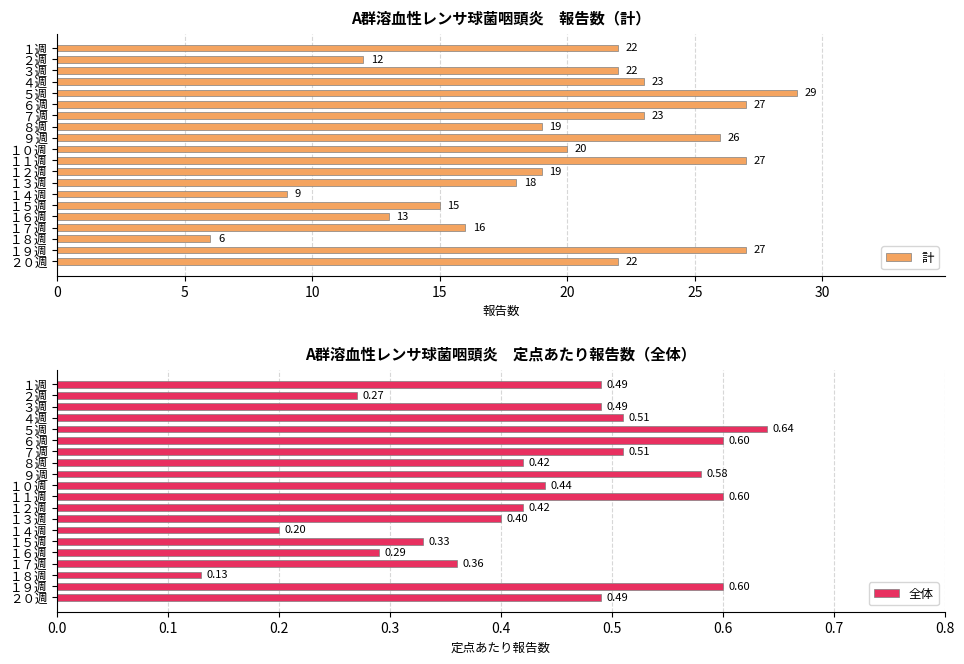

What is the difference between the second highest and minimum values in the 計 series?

21